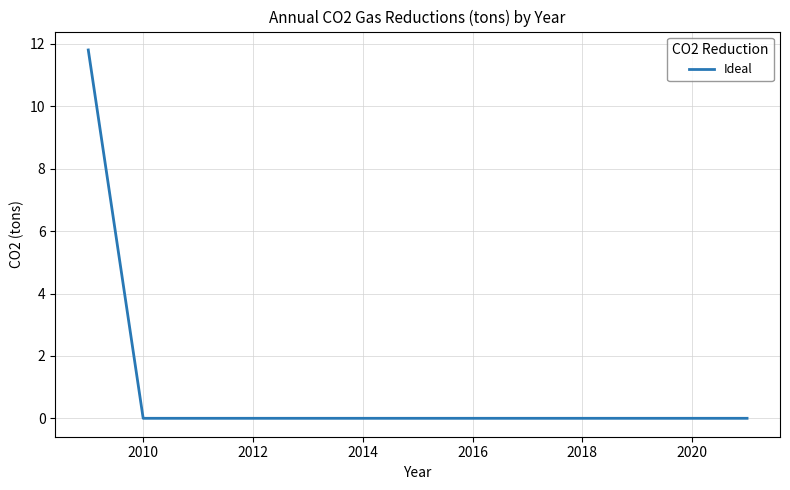

Does the chart display data point markers on the line(s)?

No